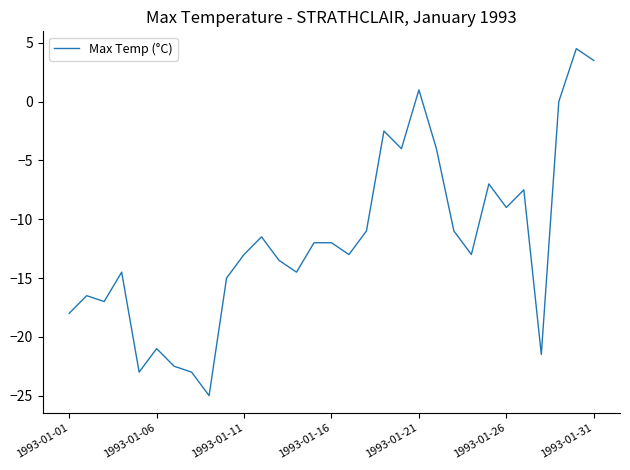

True or false: there are more than 1 points higher than both neighbors.

True